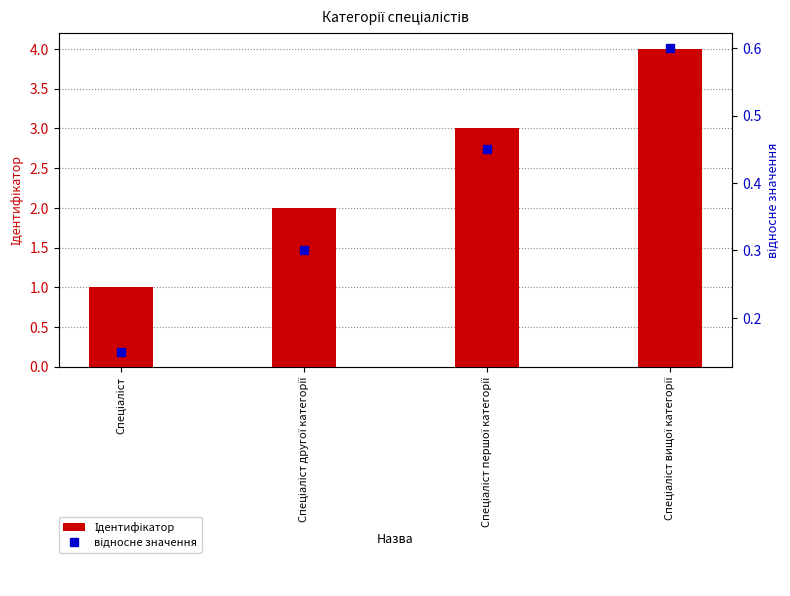

How many groups of bars are there?

4